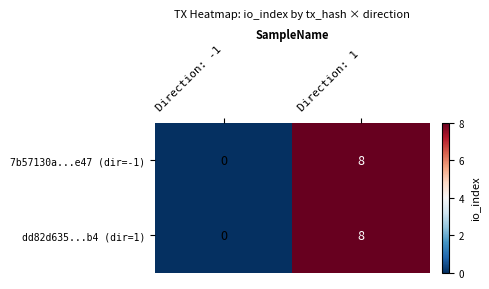

Is it true that 7b57130a...e47 (dir=-1) equals 2 at Direction: 1?

False